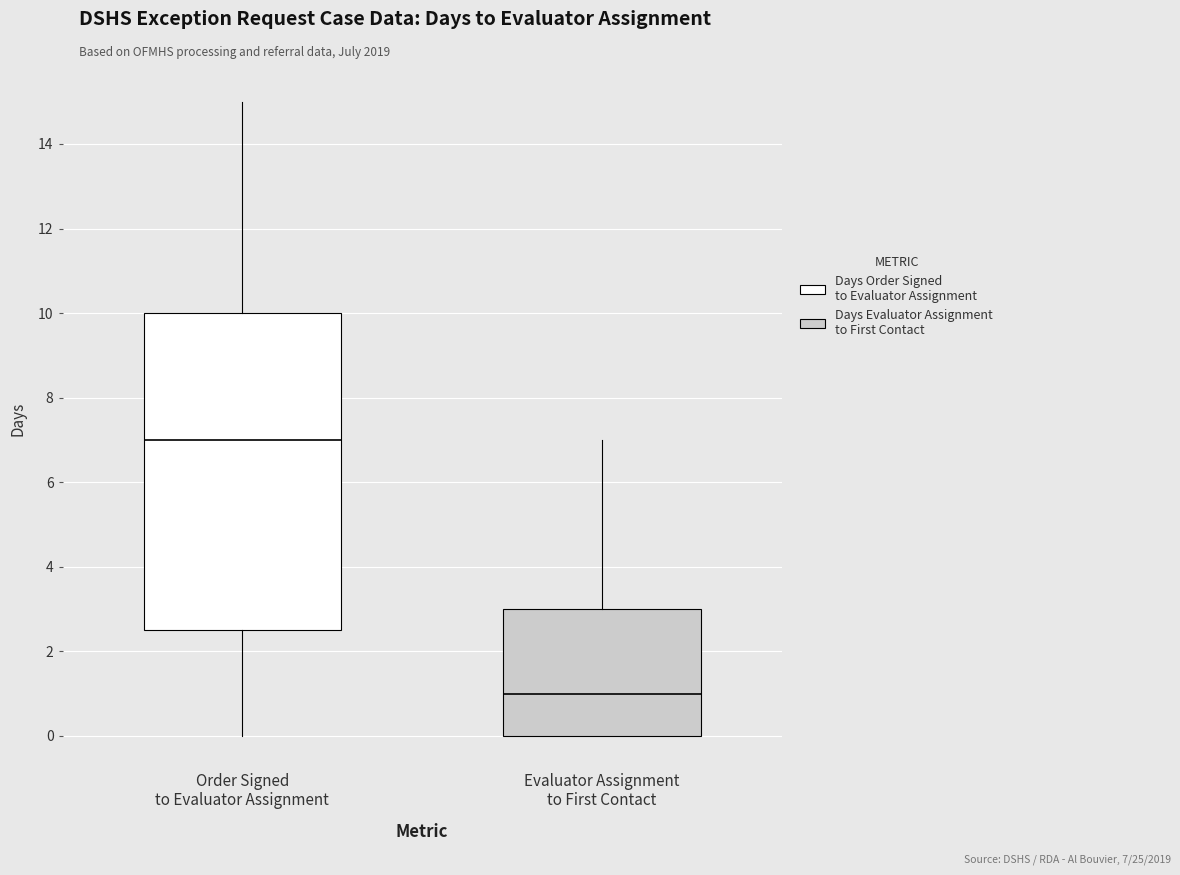

Where is the upper edge of the box for Order Signed to Evaluator Assignment on the y-axis? The values are not printed on the chart, so give them approximately, as read against the axis.

10.0